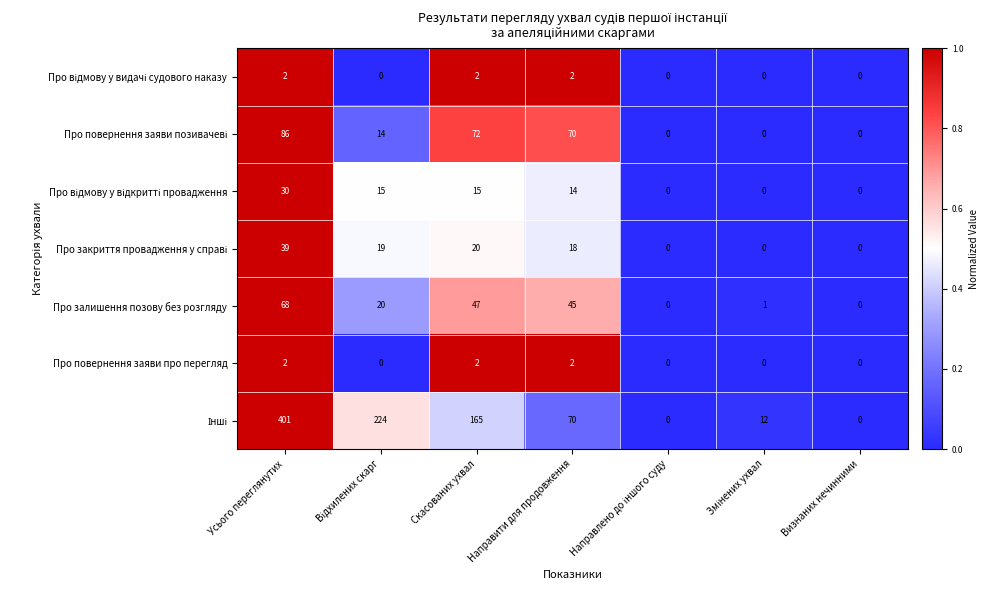

What is the approximate value of Про залишення позову без розгляду at Направити для продовження, to the nearest 5?

45